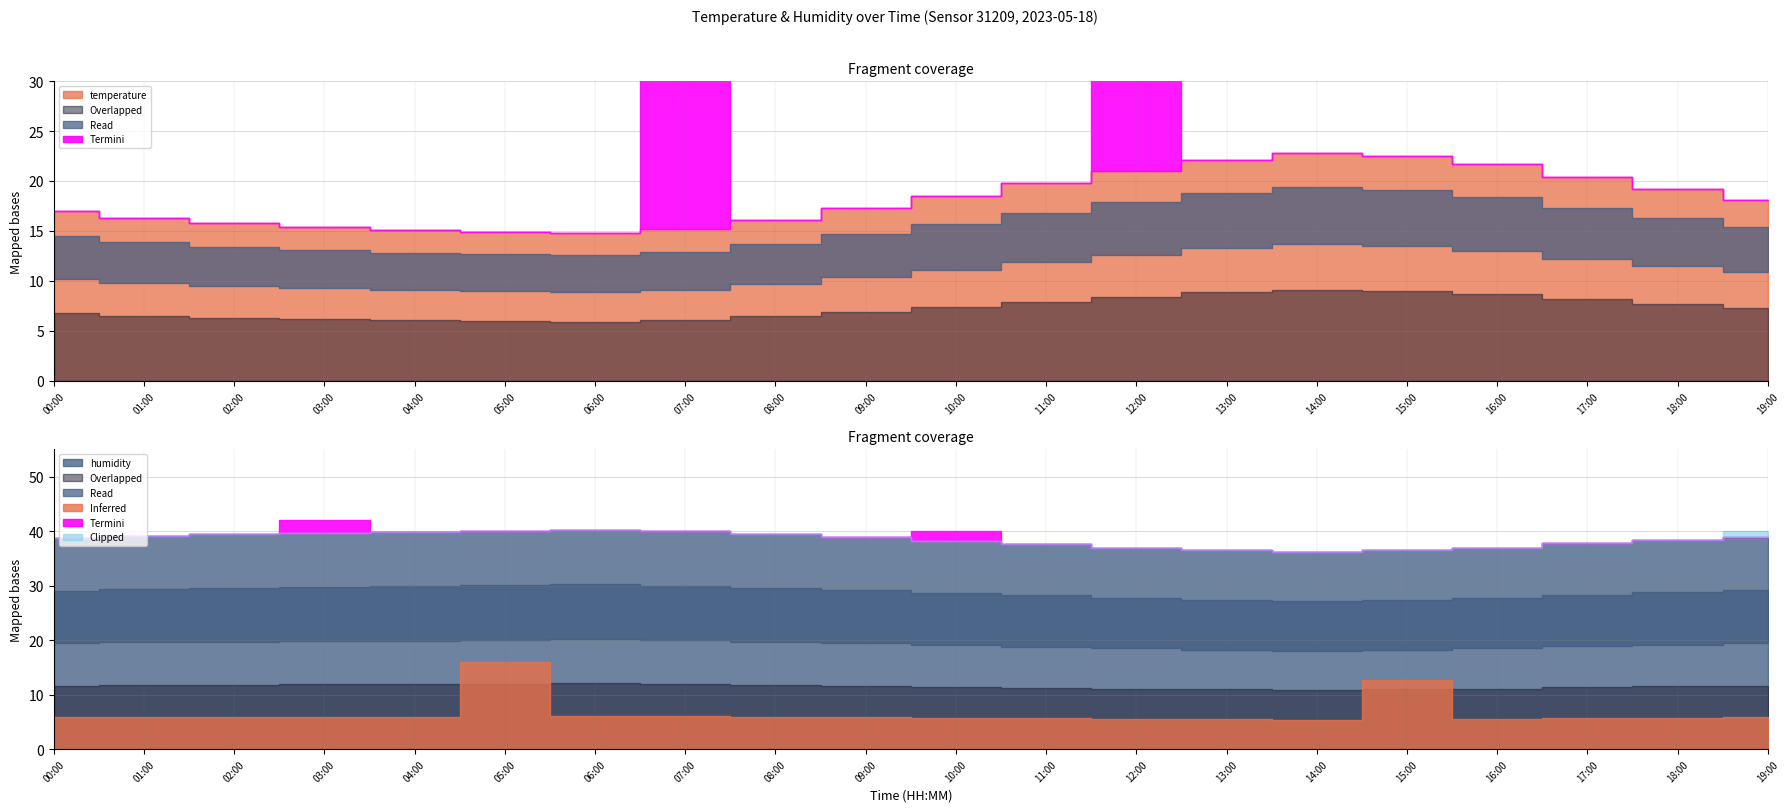

At which label does temperature first exceed 18?

10:00